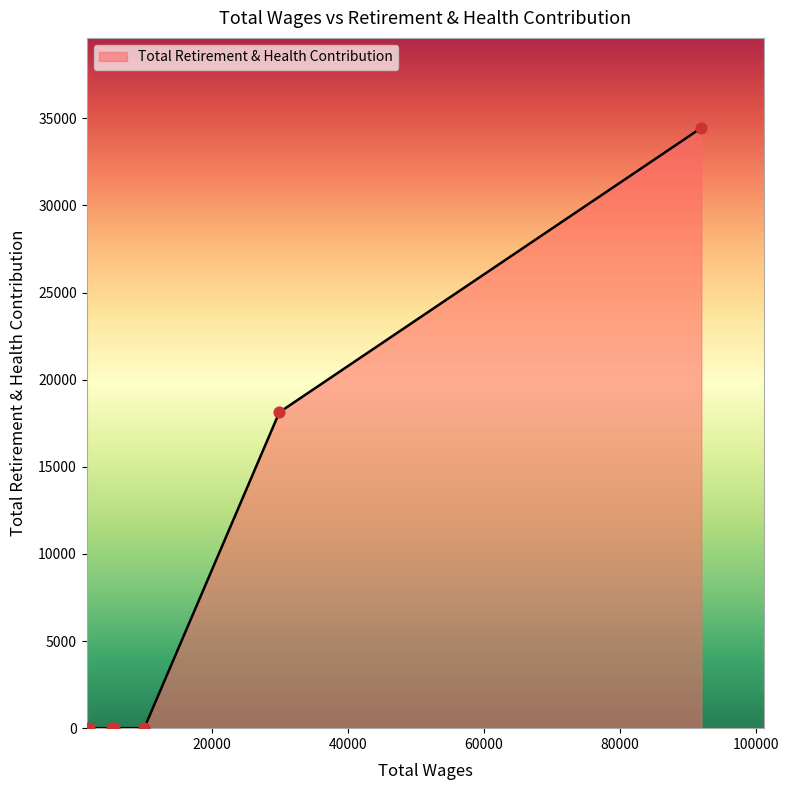

What is the maximum value shown in the chart?

34452